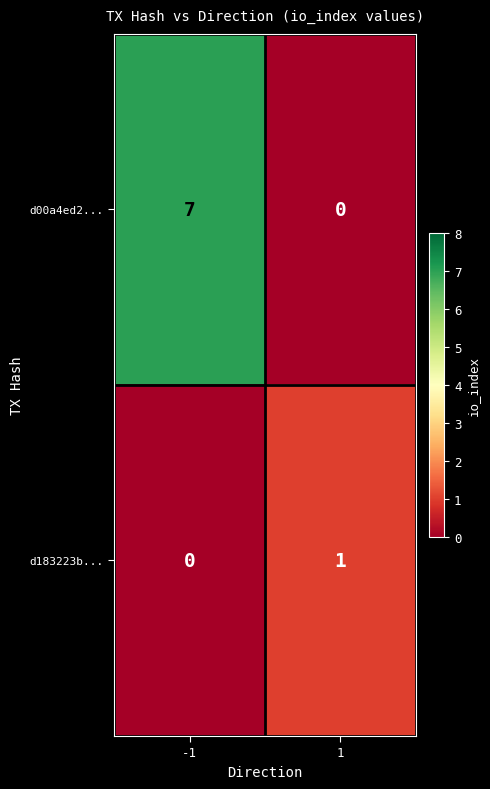

What is the highest value of the d00a4ed2... series?

7